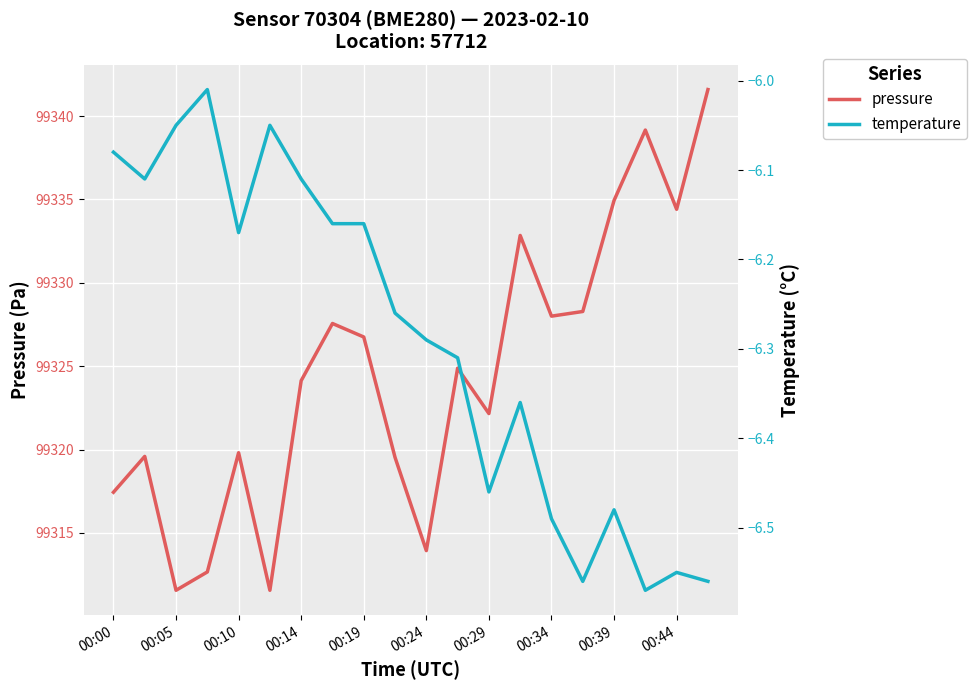

What are all the series names shown in the legend?

pressure, temperature